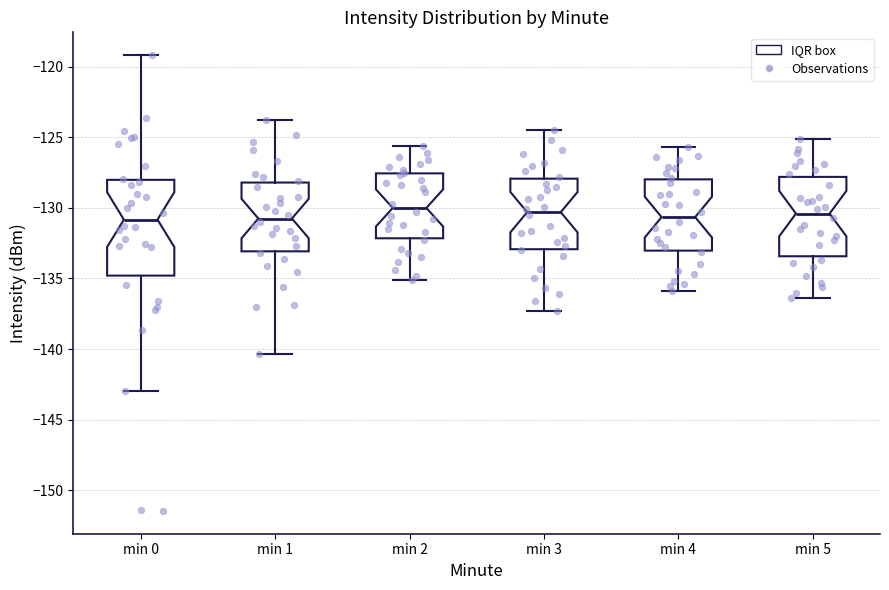

Reading left to right, transcribe this box plot: for each box, give where its median line is, the range the box spans, and where its two whiskers end, as read against the y-axis. The values are not printed on the chart, so give them approximately, as read against the axis.

min 0: median -131.0, box -135.0 to -128.0, whiskers -143.0 to -119.0
min 1: median -130.5, box -133.0 to -128.0, whiskers -140.5 to -124.0
min 2: median -130.0, box -132.0 to -127.5, whiskers -135.0 to -125.5
min 3: median -130.5, box -133.0 to -128.0, whiskers -137.5 to -124.5
min 4: median -130.5, box -133.0 to -128.0, whiskers -136.0 to -125.5
min 5: median -130.5, box -133.5 to -128.0, whiskers -136.5 to -125.0